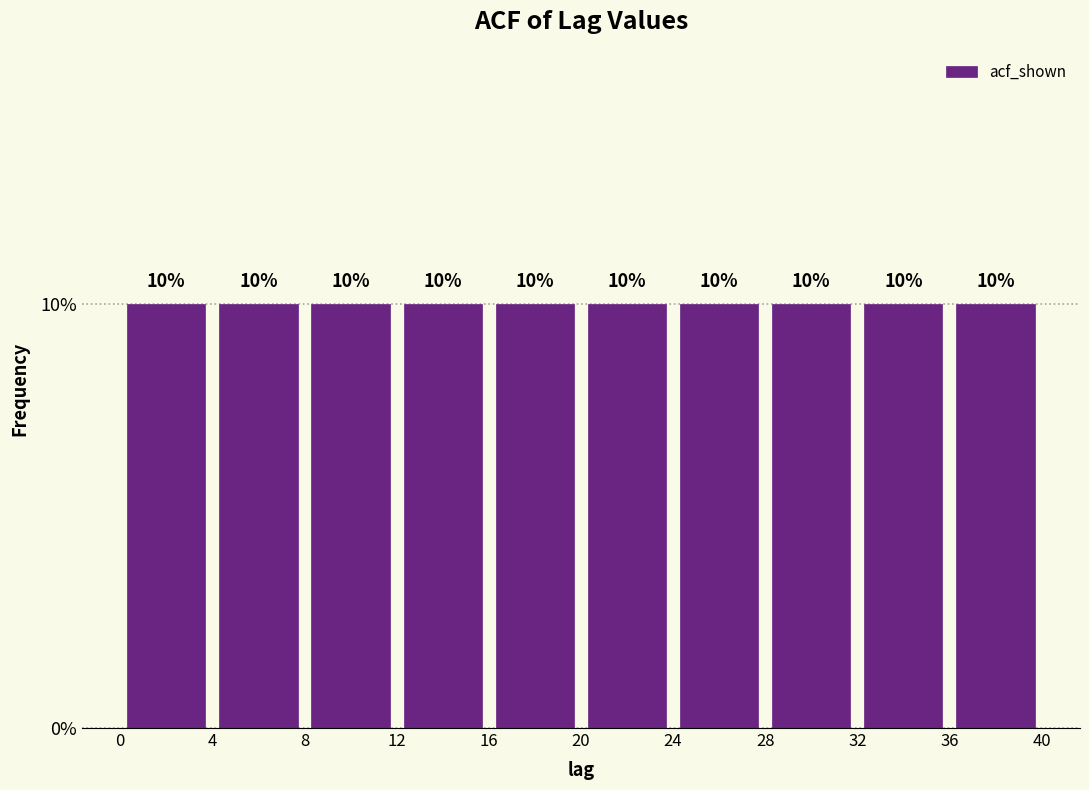

Reading left to right, list every bar in this chart as the range it spans on the x-axis followed by its height.

0 to 4: 10
4 to 8: 10
8 to 12: 10
12 to 16: 10
16 to 20: 10
20 to 24: 10
24 to 28: 10
28 to 32: 10
32 to 36: 10
36 to 40: 10